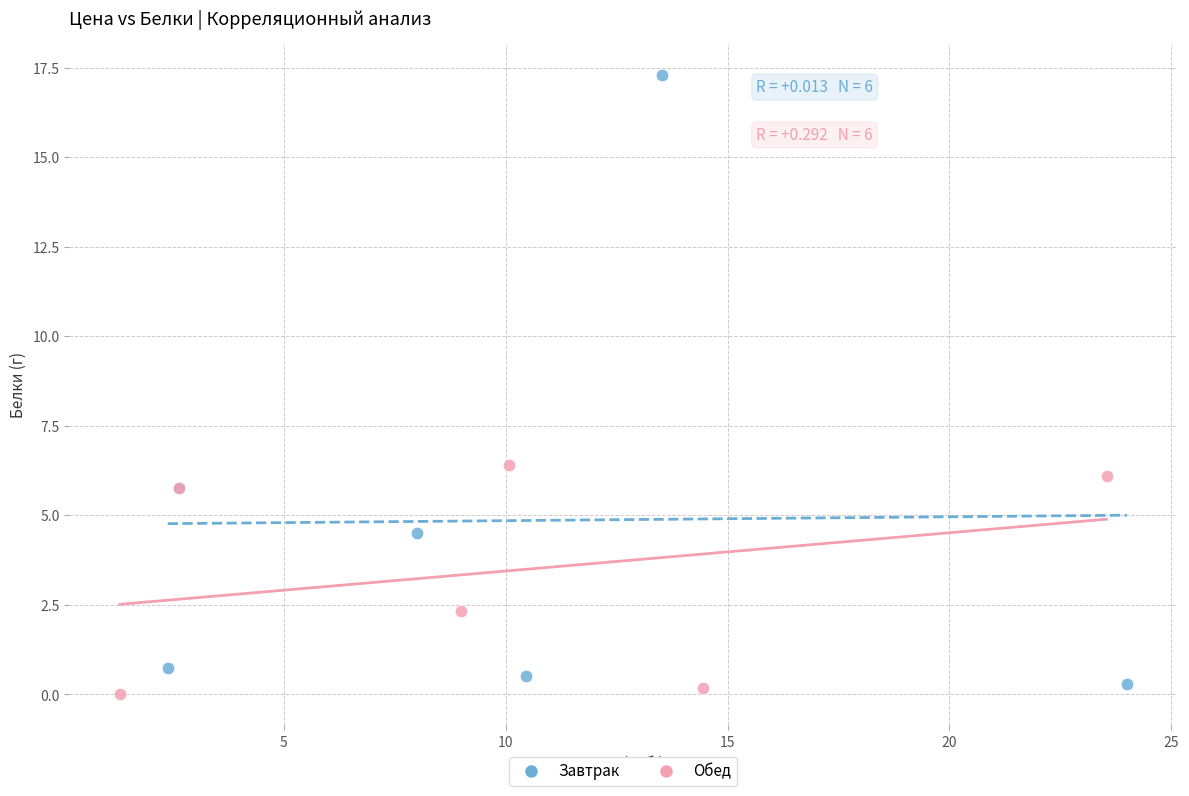

Which series has the largest Y range (max minus min)?

Завтрак